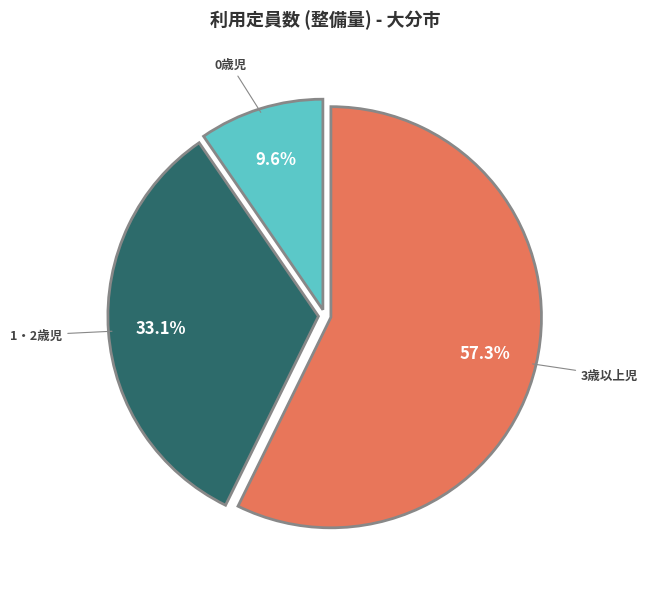

To the nearest percent, what is the average slice percentage?

33%